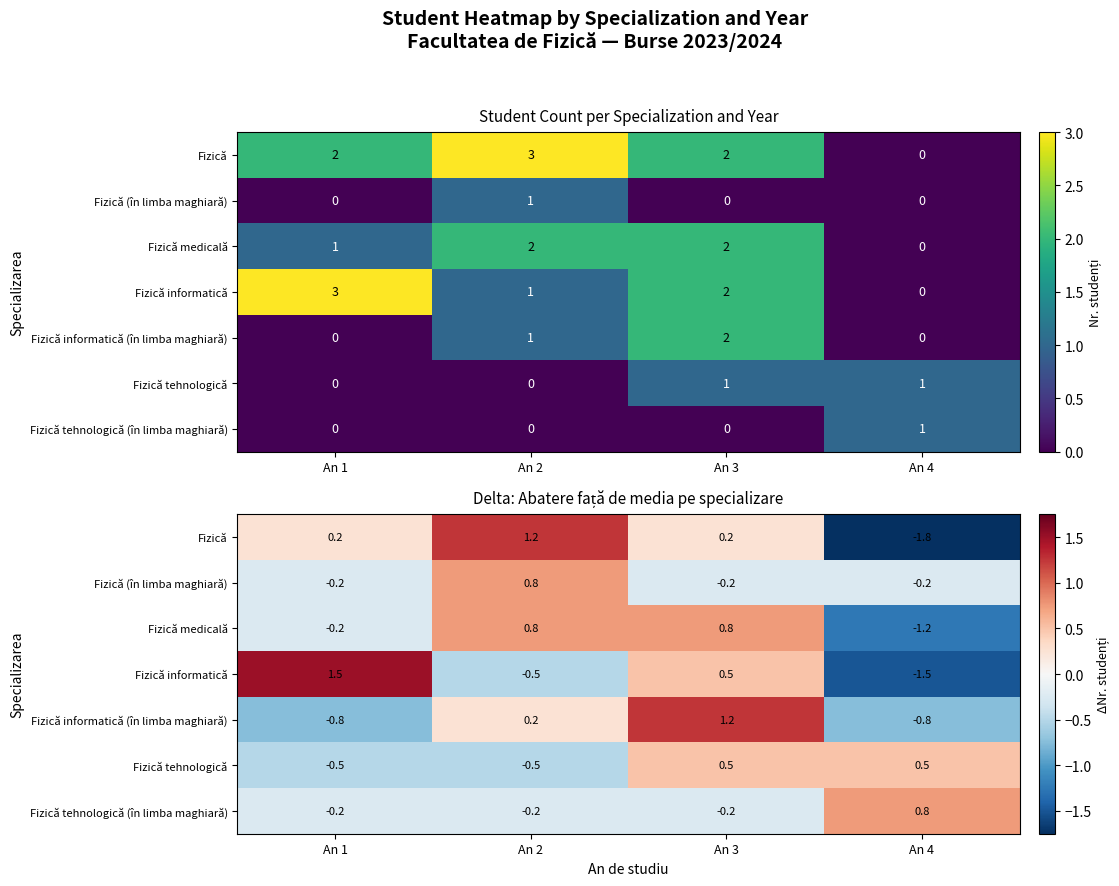

Which series has the largest total across all categories?

Fizică